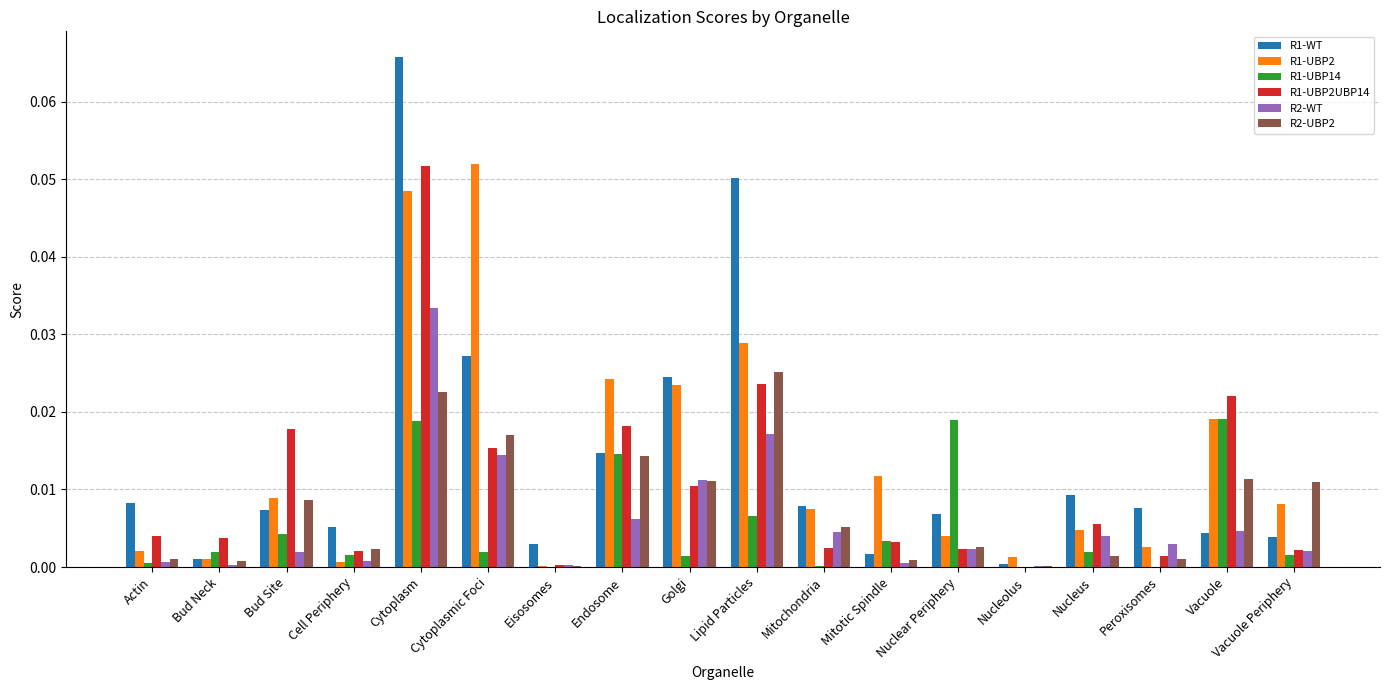

Is it true that R2-WT equals 0.0 at Mitotic Spindle?

True